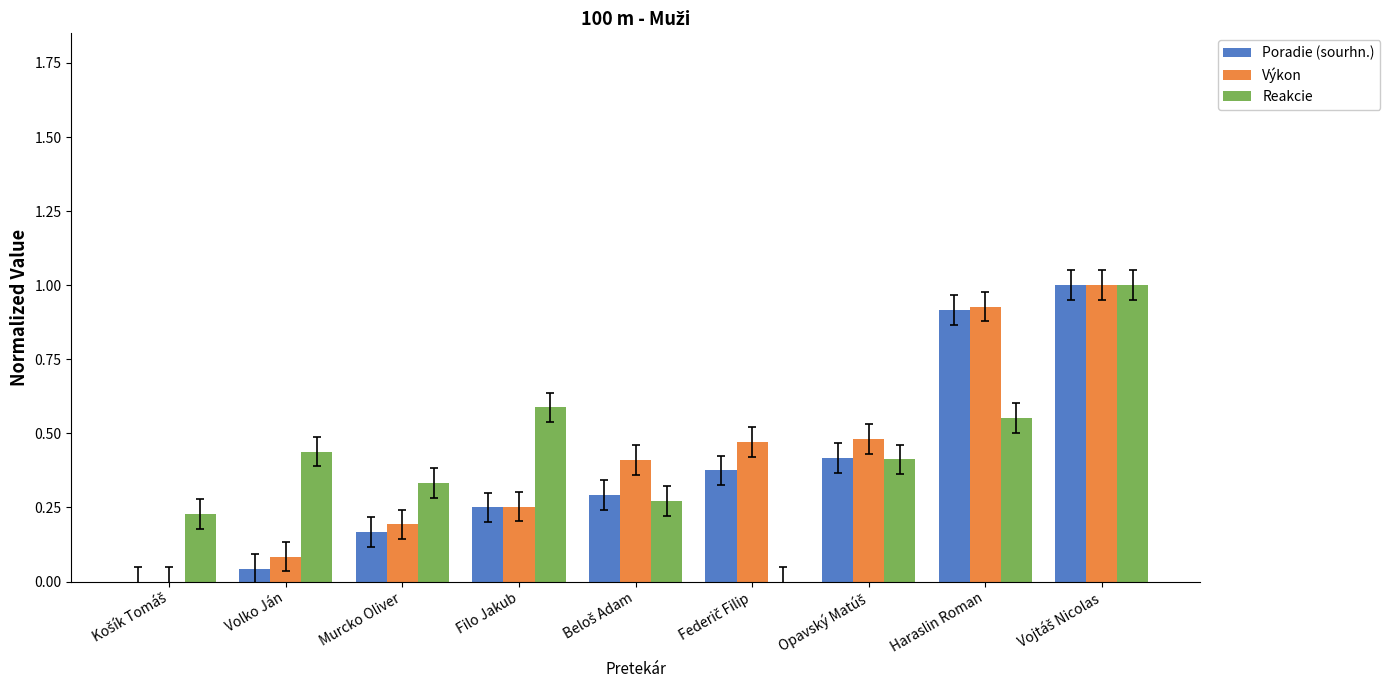

Count the number of data series in this chart.

3